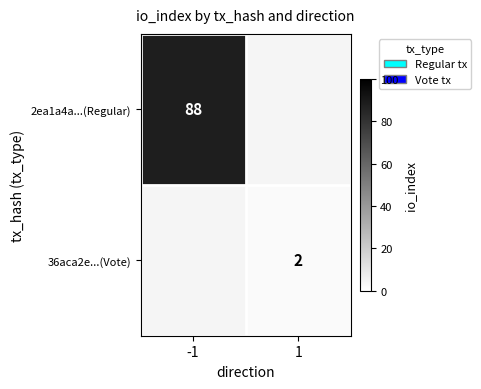

Which has a higher value, 1 or -1?

-1